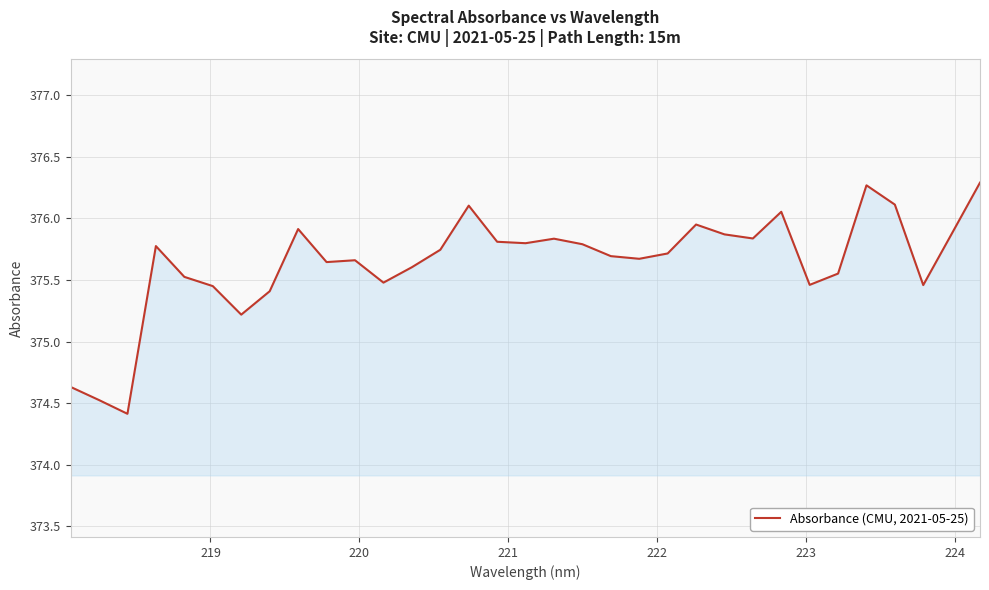

What is the smallest value displayed?

374.4